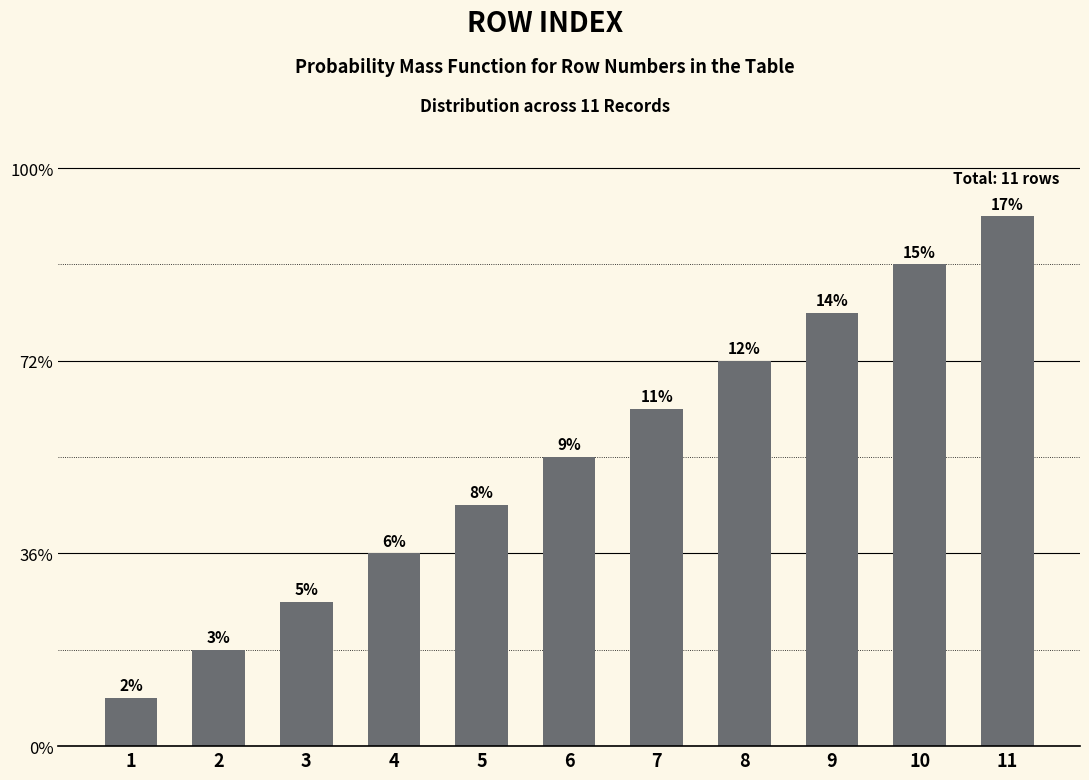

Where is the data nearest to the value 6?

6